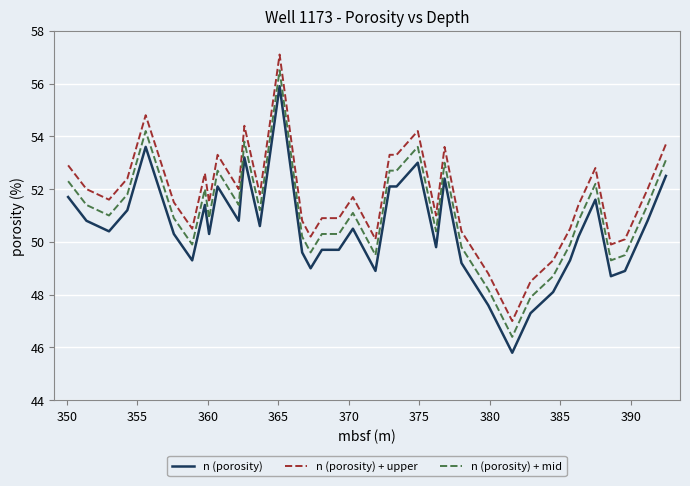

What is the sum of all n (porosity) + upper values?

1912.8